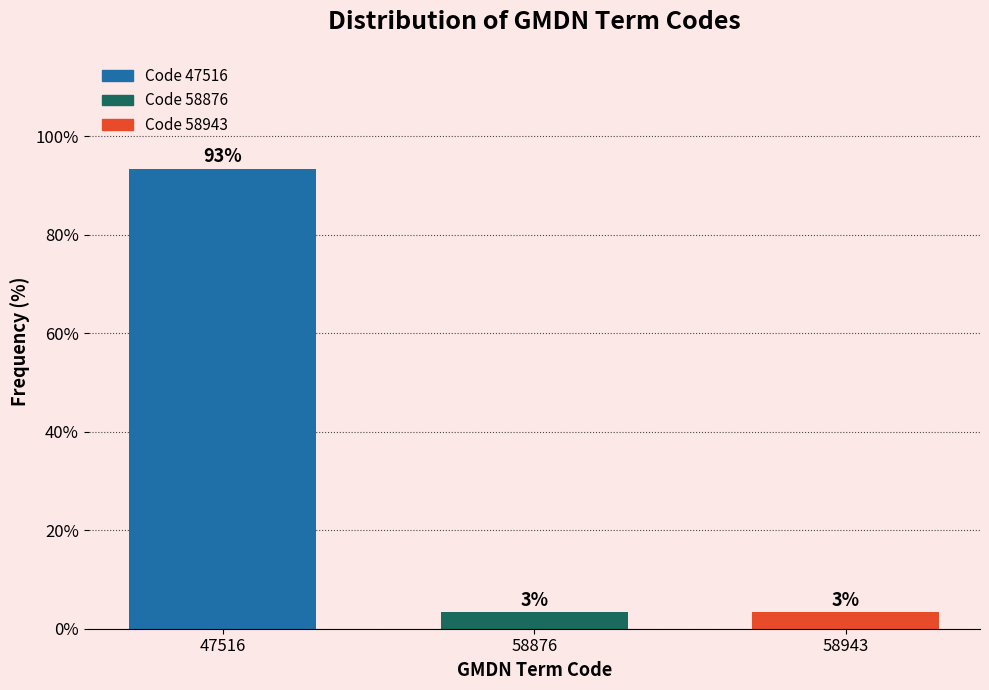

Does the chart contain any negative values?

No